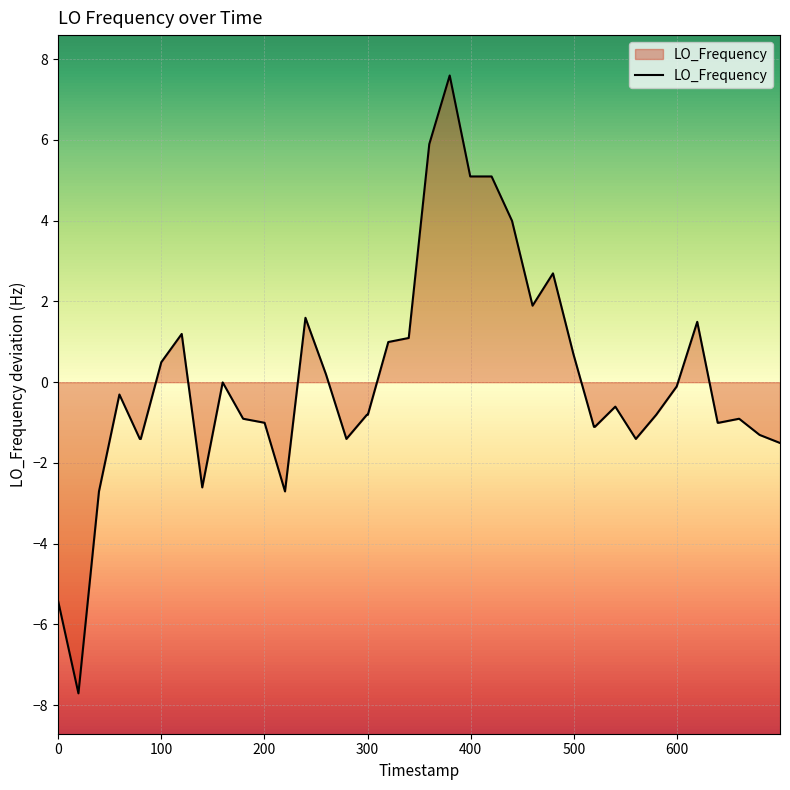

True or false: the data shows 2.5 at 22.

False